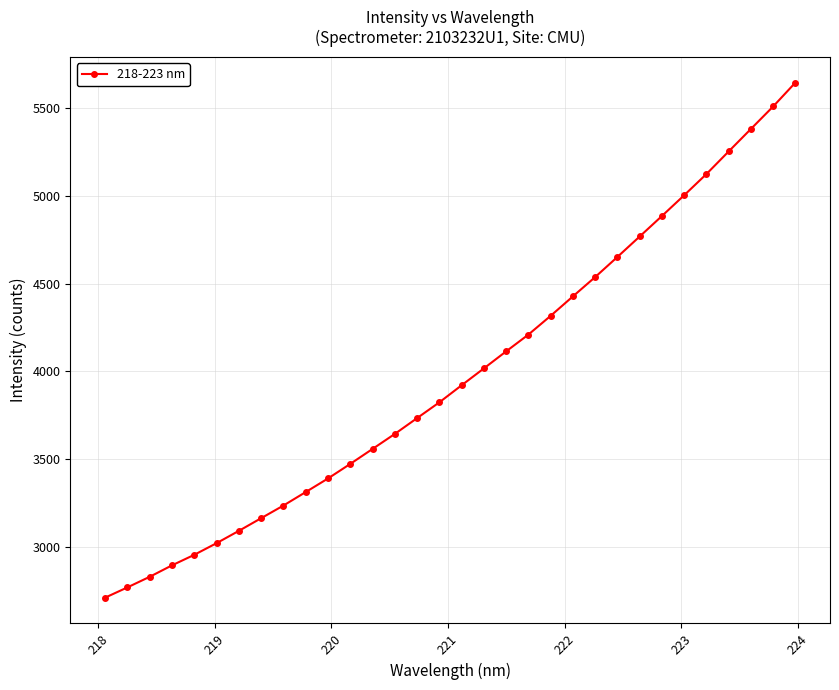

True or false: the data has more than 2 interior local peaks.

False